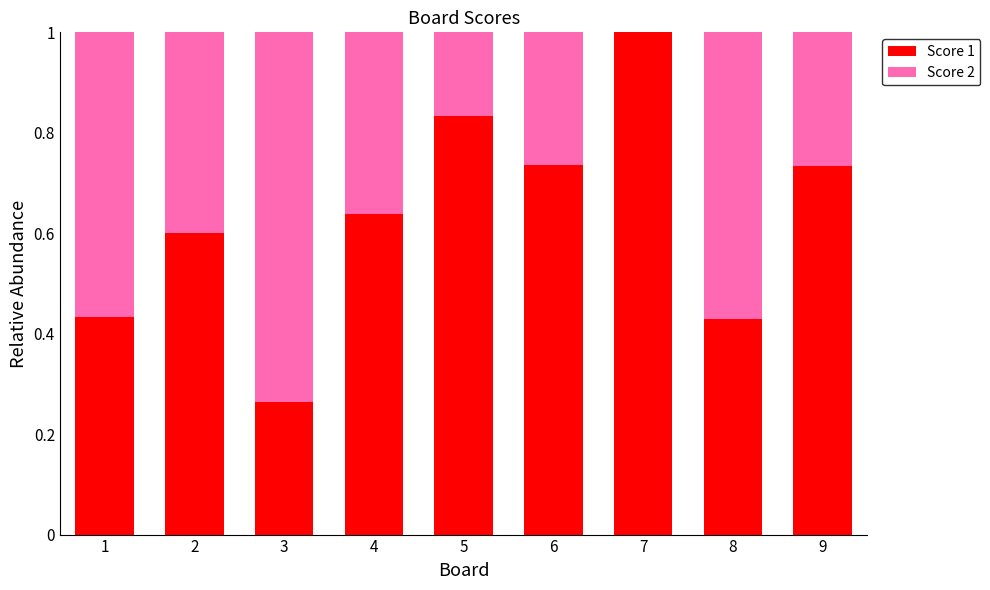

What is the total value across all series at 4?

1.0